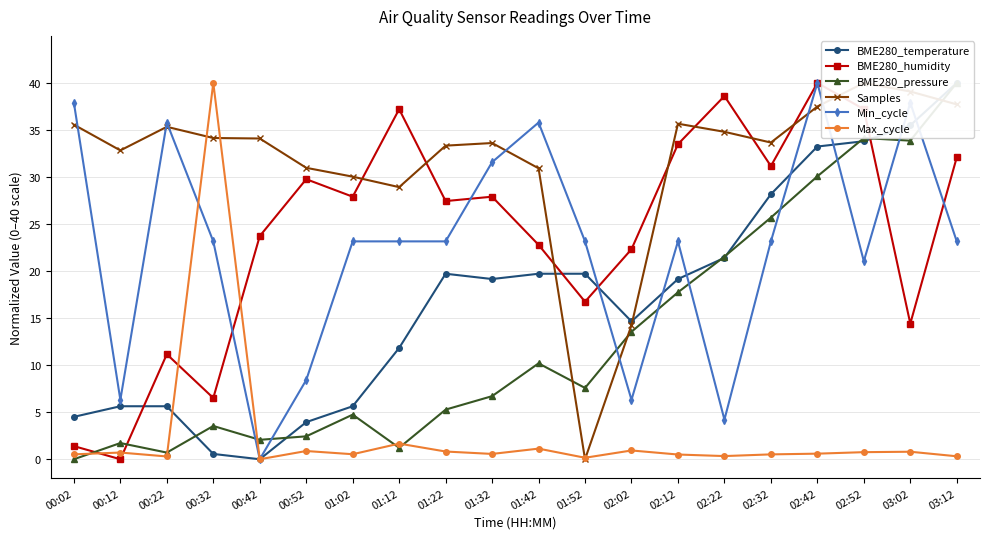

Is the value of Max_cycle at 00:52 greater than the value of Samples at 01:52?

Yes